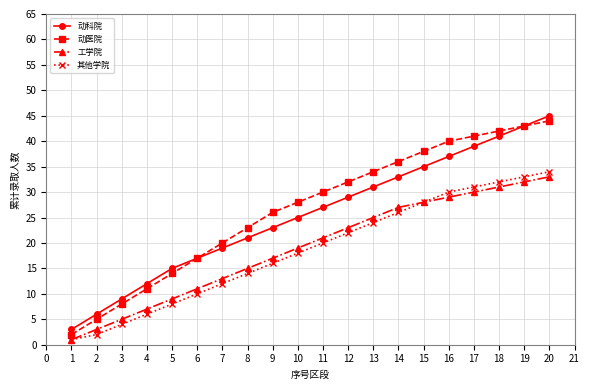

The value of 工学院 at 6 is 11. True or false?

True